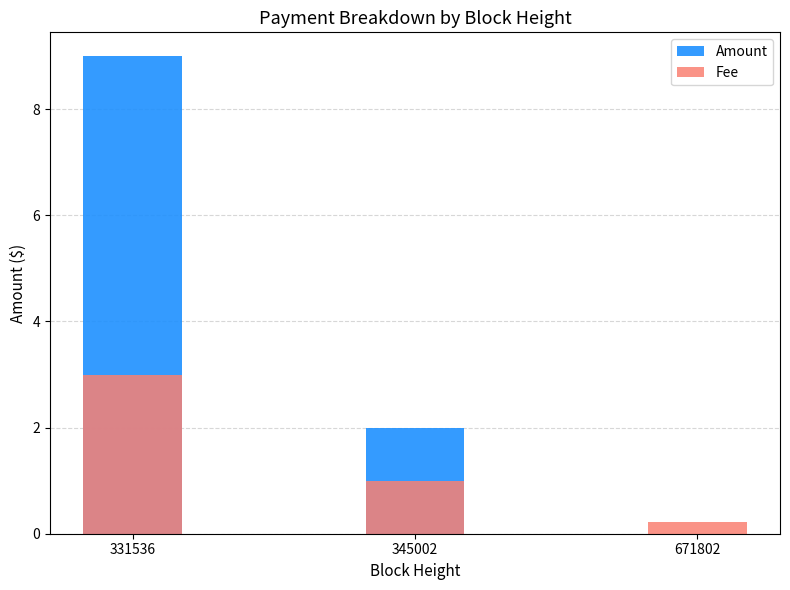

Which category has the lowest value across all series?

671802